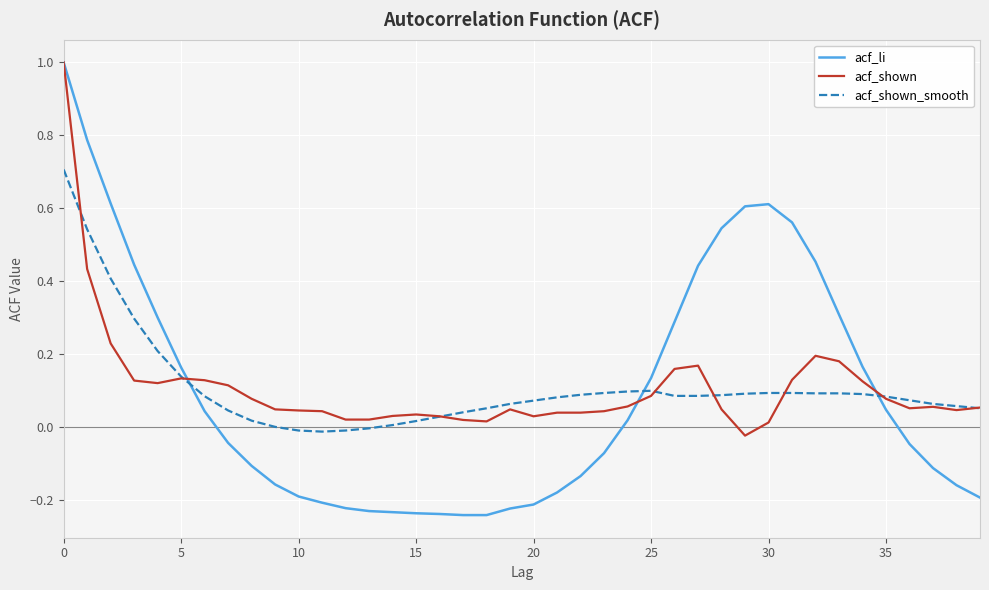

Which series has the largest range (max minus min)?

acf_li